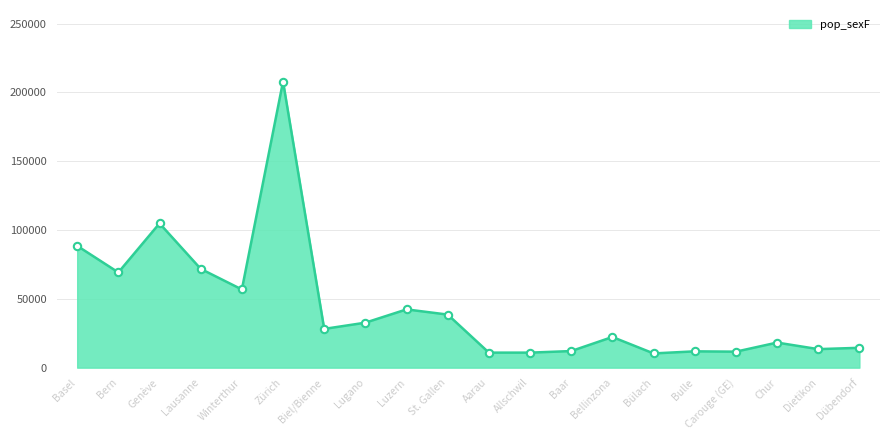

The value at Bulle is 11861. True or false?

True